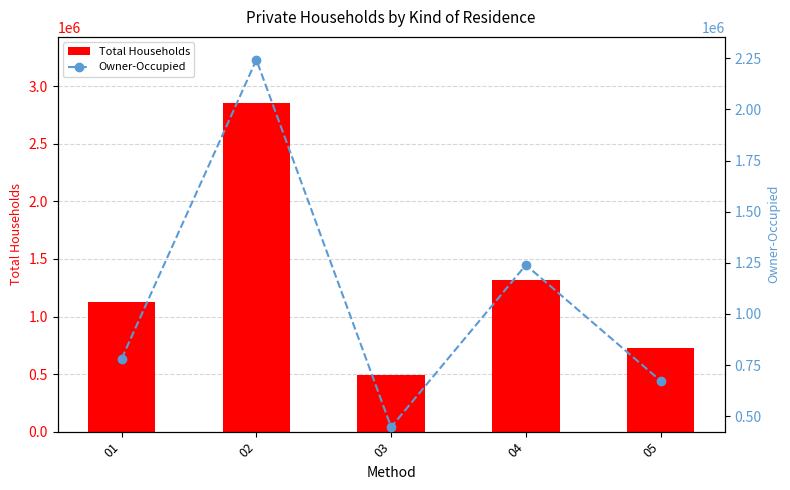

List the series in order of their overall mean, lowest first.

Owner-Occupied, Total Households